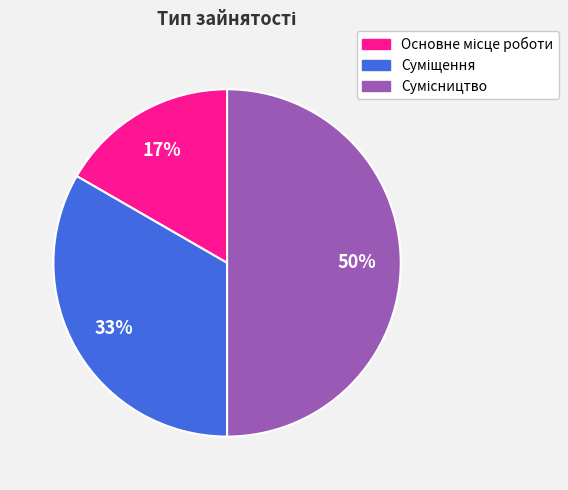

To the nearest percent, what is the difference between the largest and smallest slice percentages?

33%